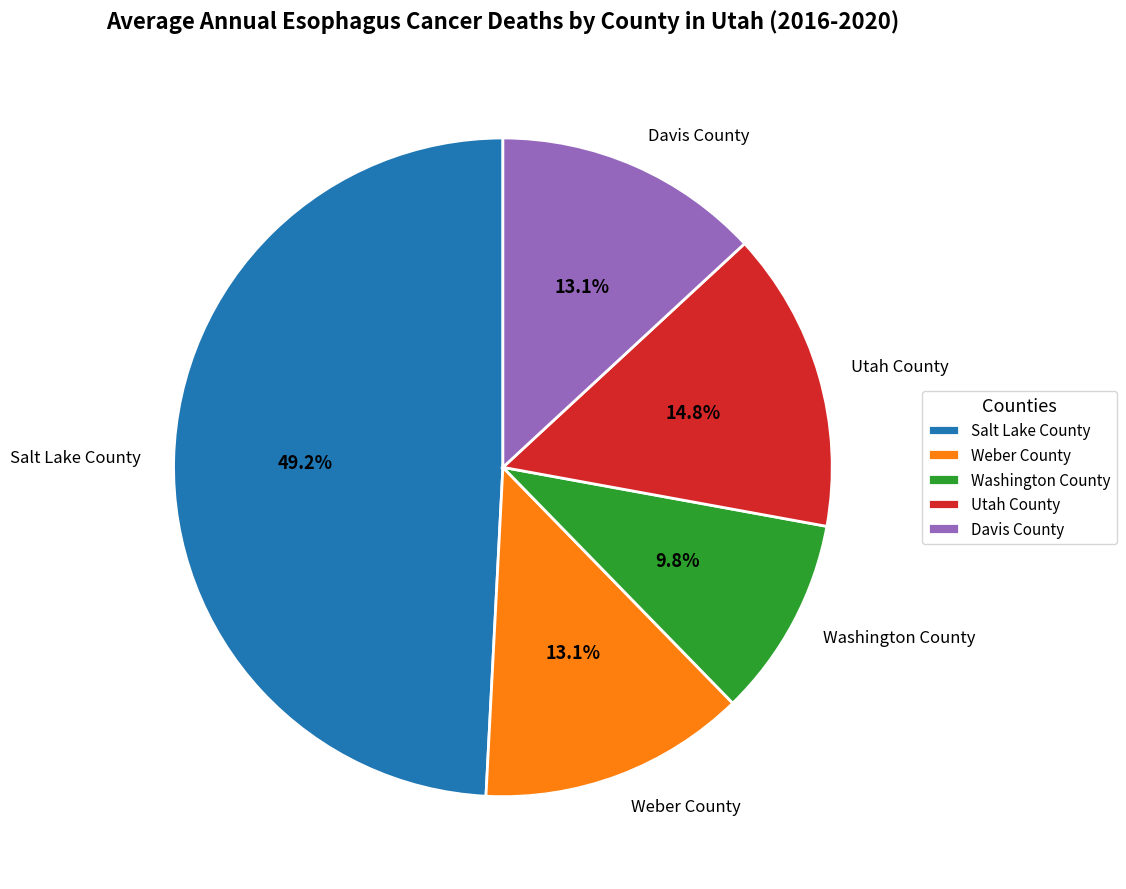

Combined, what portion of the pie is Utah County and Weber County?

27.9%